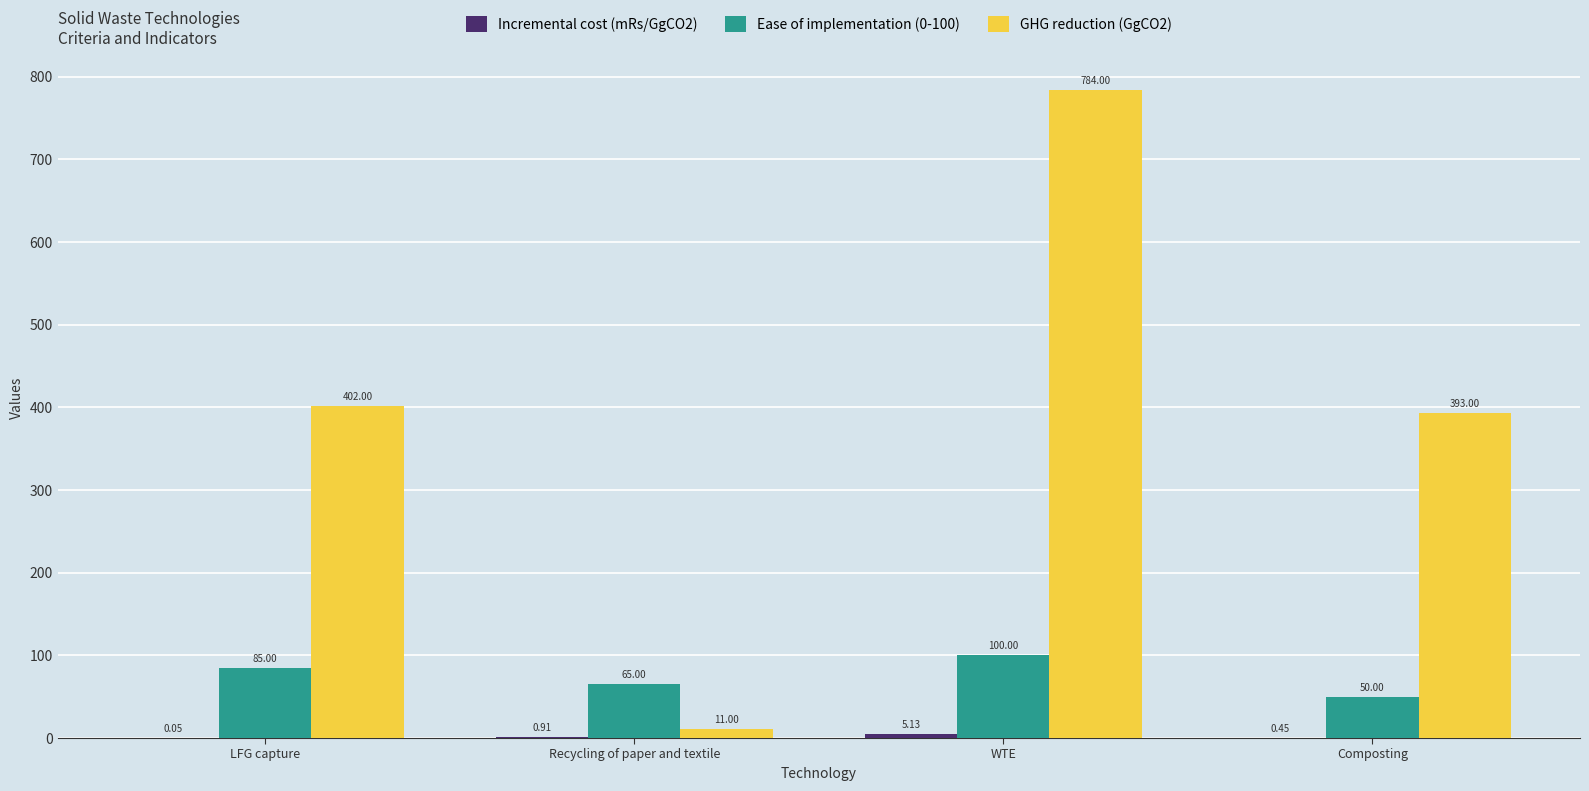

Which series has the largest total across all categories?

GHG reduction (GgCO2)